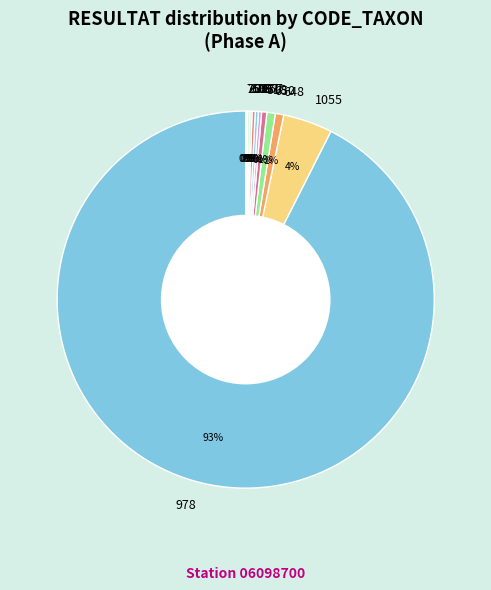

Which slice is the largest?

978